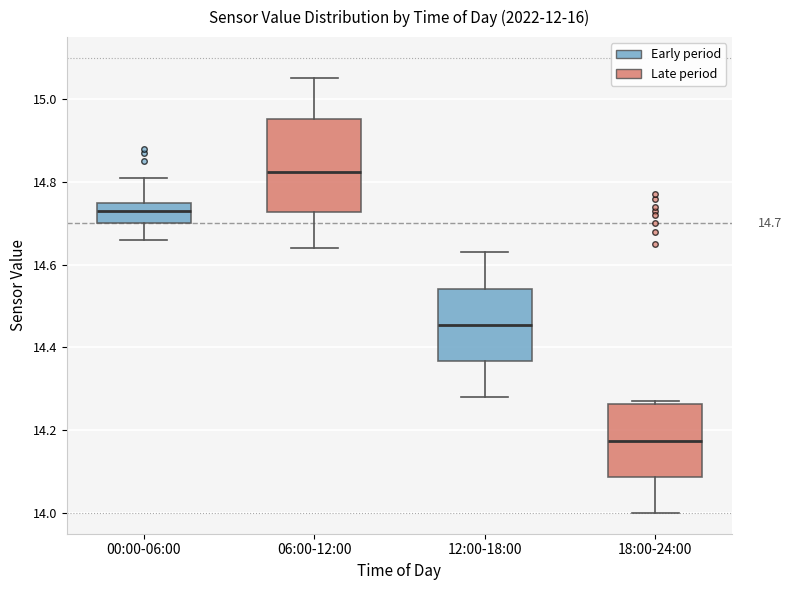

Comparing the boxes themselves (not the whiskers), which one is the tallest?

06:00-12:00